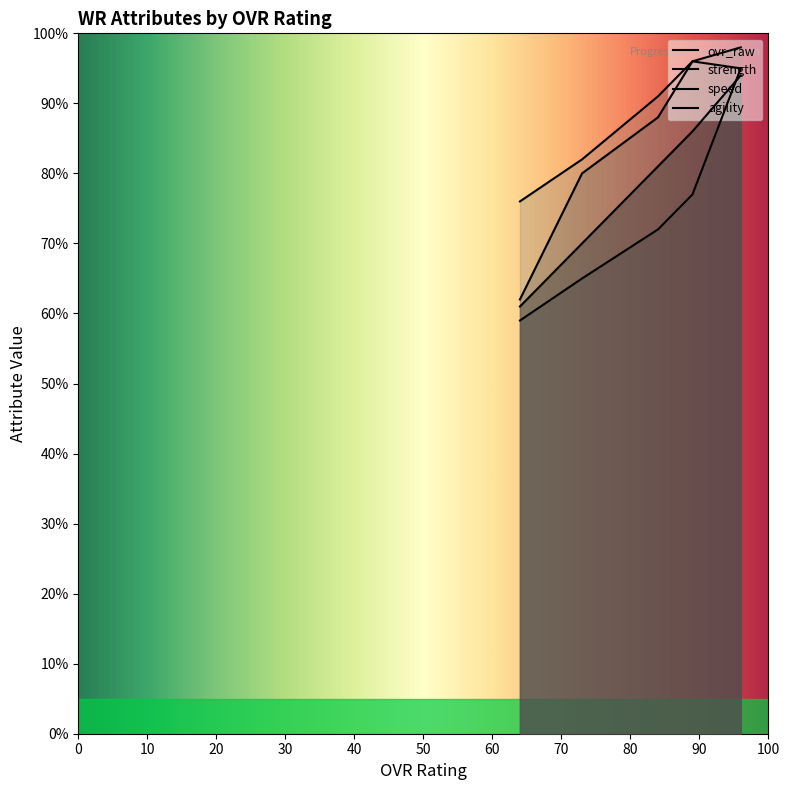

Is it true that speed equals 59 at 96?

True